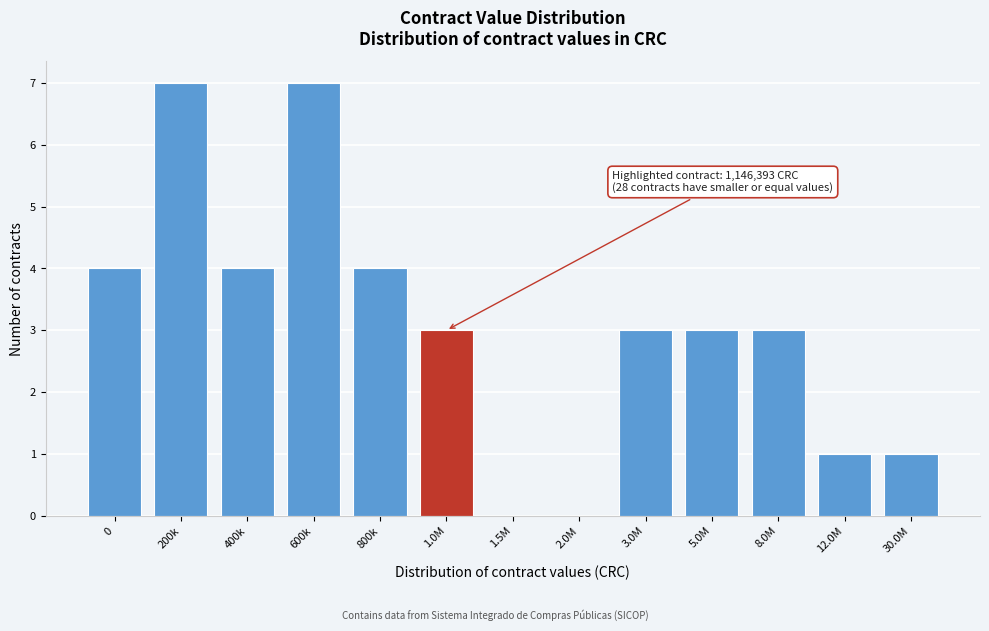

Reading left to right, what are all the values shown in this chart?

0=4	200k=7	400k=4	600k=7	800k=4	1.0M=3	1.5M=0	2.0M=0	3.0M=3	5.0M=3	8.0M=3	12.0M=1	30.0M=1